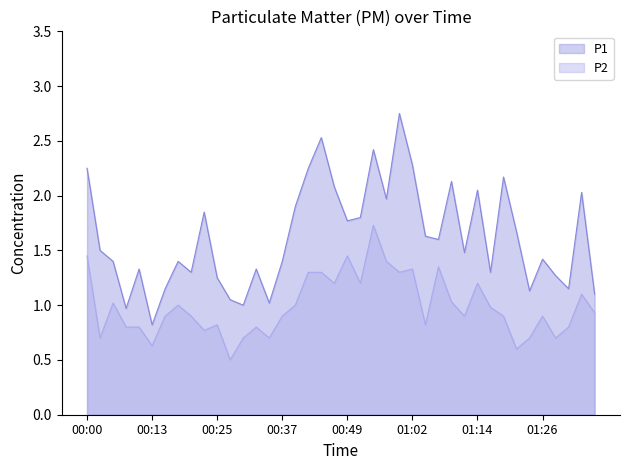

What position from the right is 00:49?

20